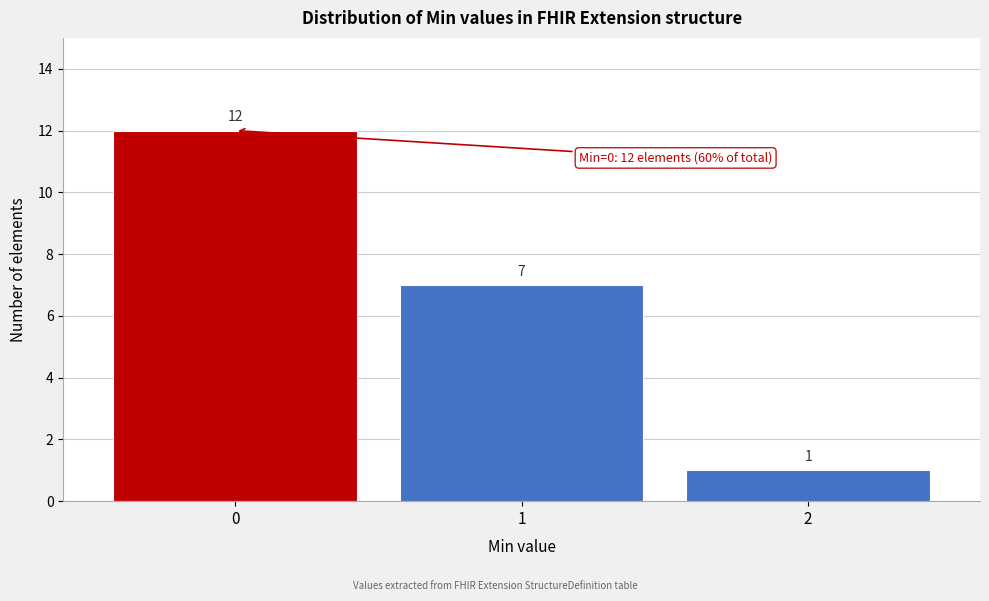

Reading left to right, list all the values displayed in this chart.

0=12	1=7	2=1